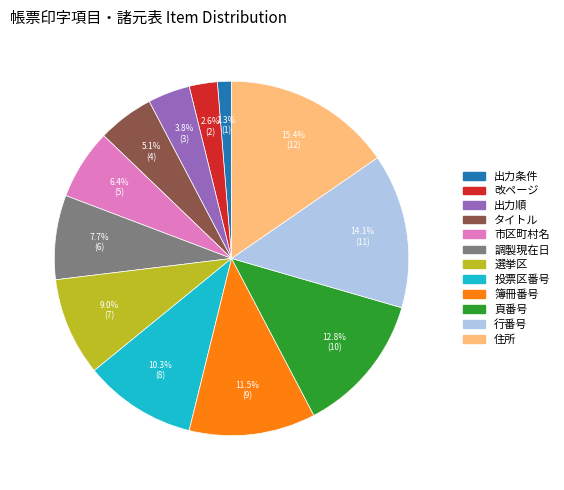

To the nearest percent, what portion does 行番号 represent?

14%